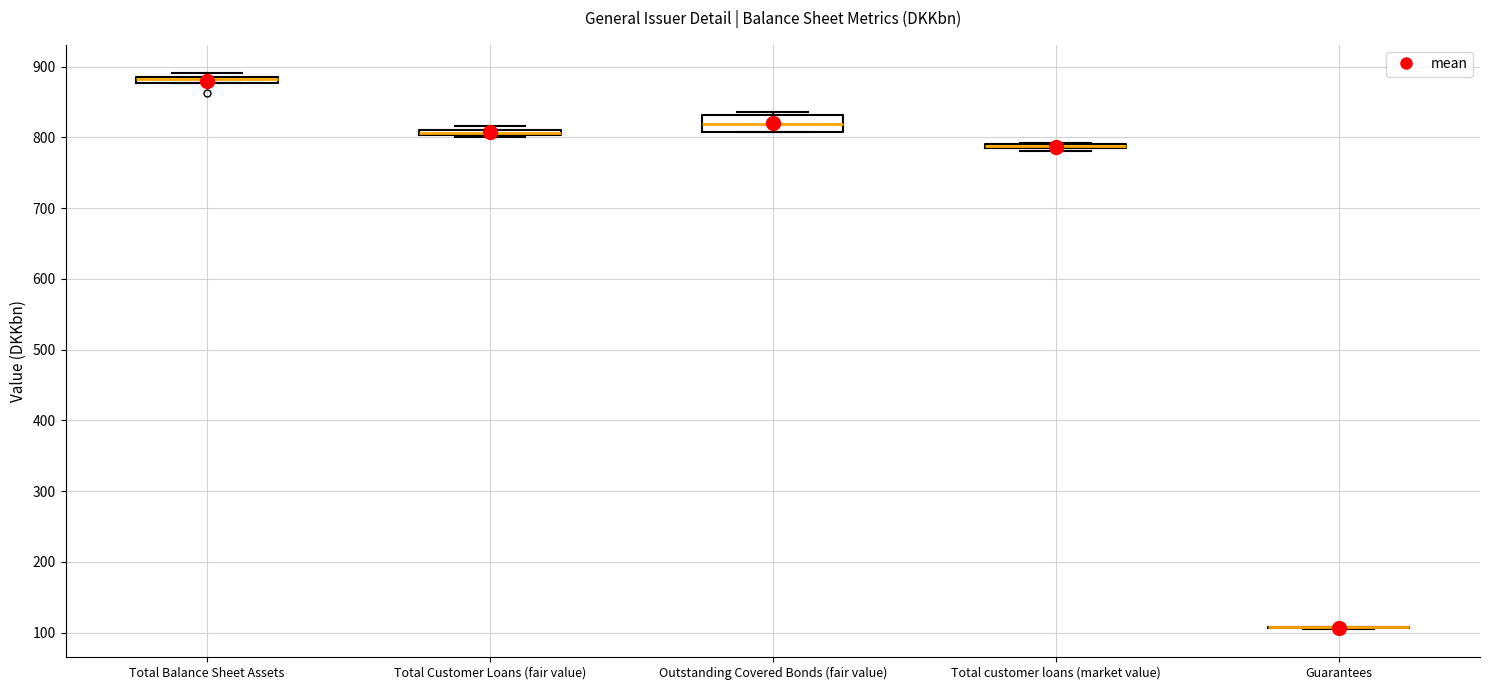

Where is the lower edge of the box for Total Customer Loans (fair value) on the y-axis? The values are not printed on the chart, so give them approximately, as read against the axis.

800